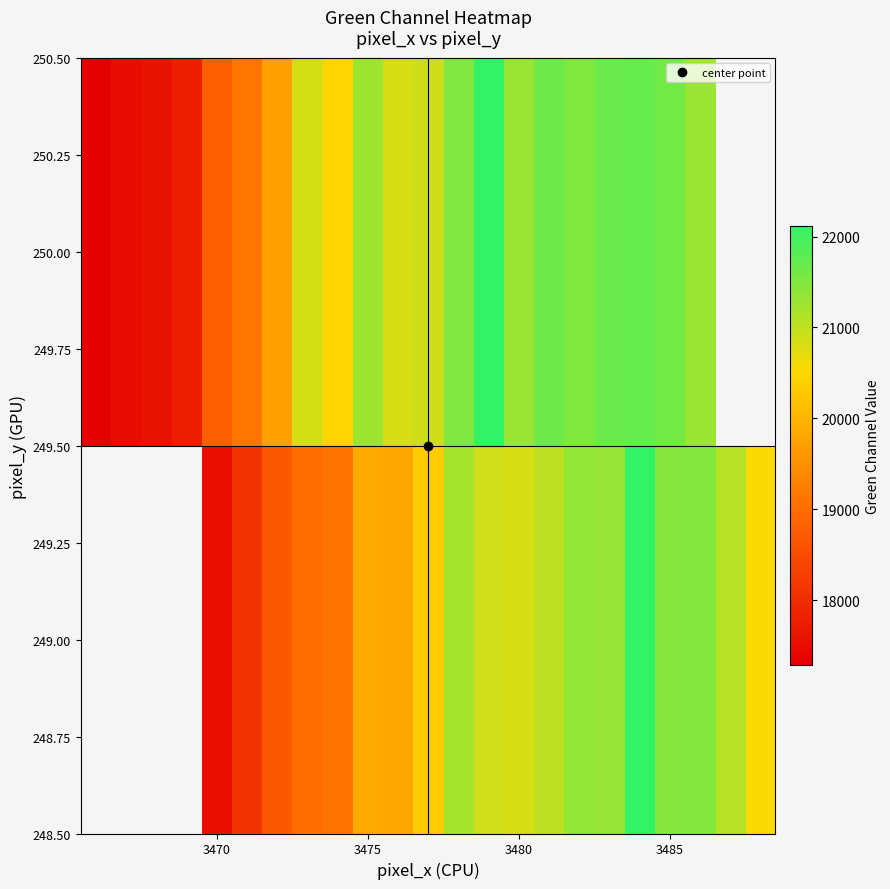

How many series are shown in this chart?

2